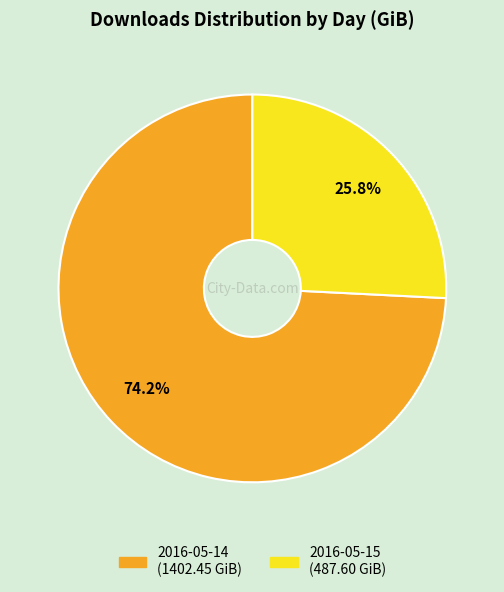

Between 2016-05-15 and 2016-05-14, which is larger?

2016-05-14